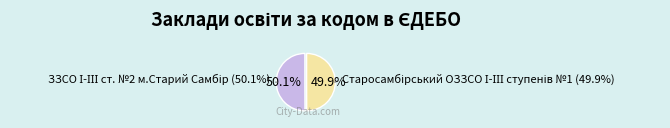

Which slice is the smallest?

Старосамбірський ОЗЗСО І-ІІІ ступенів №1